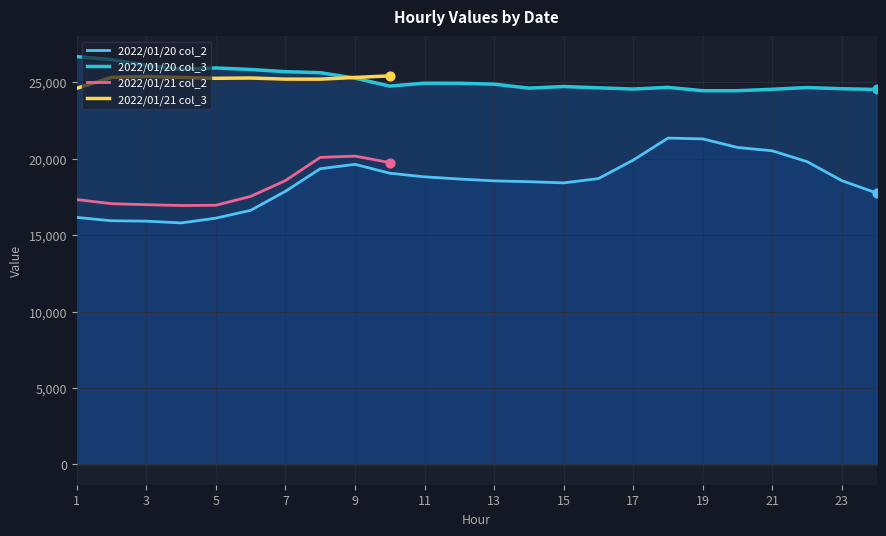

What is the total value across all series at 11?

43755